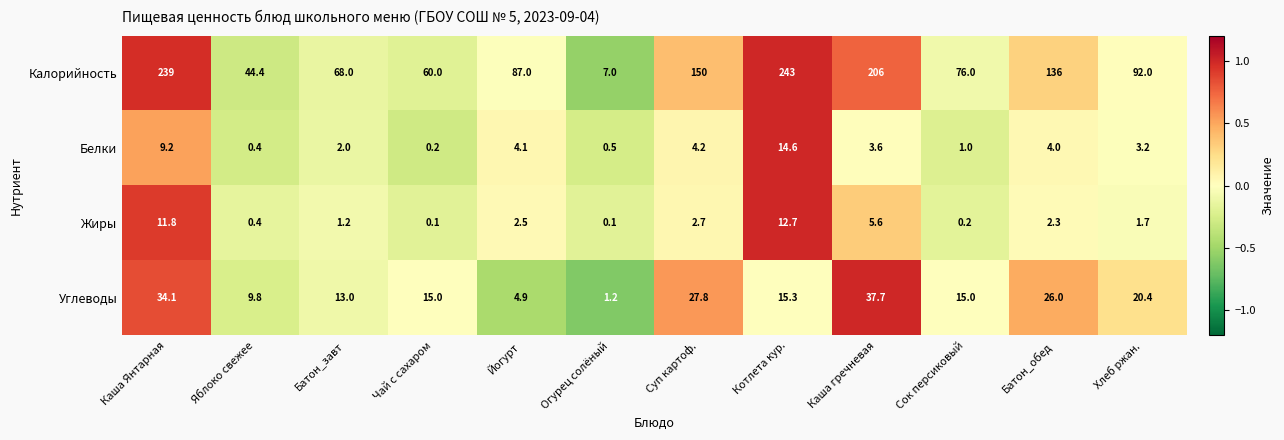

The value of Белки at Йогурт is 6.8. True or false?

False